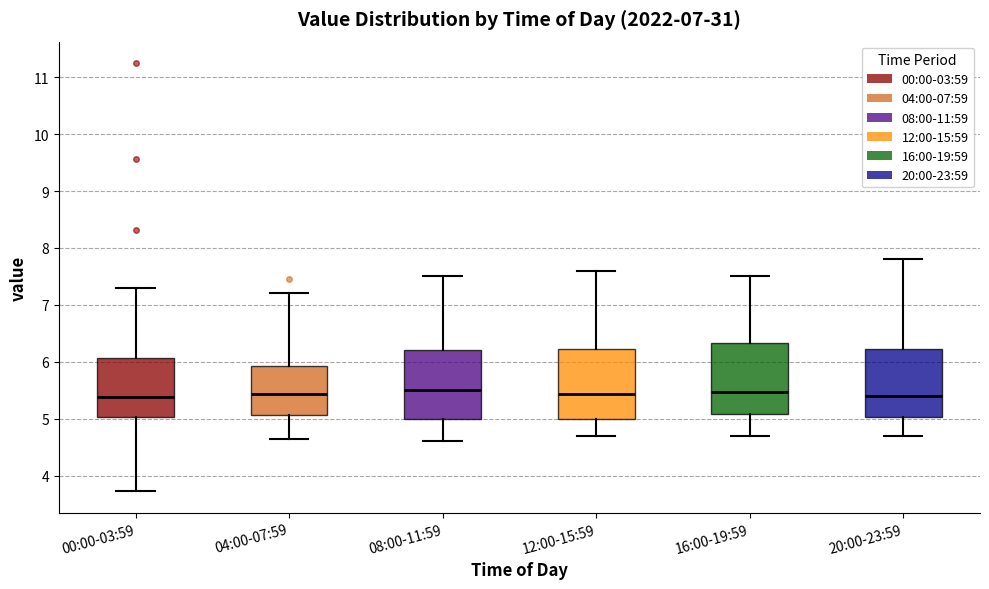

Where does the lower whisker of the box for 08:00-11:59 end on the y-axis? The values are not printed on the chart, so give them approximately, as read against the axis.

4.6